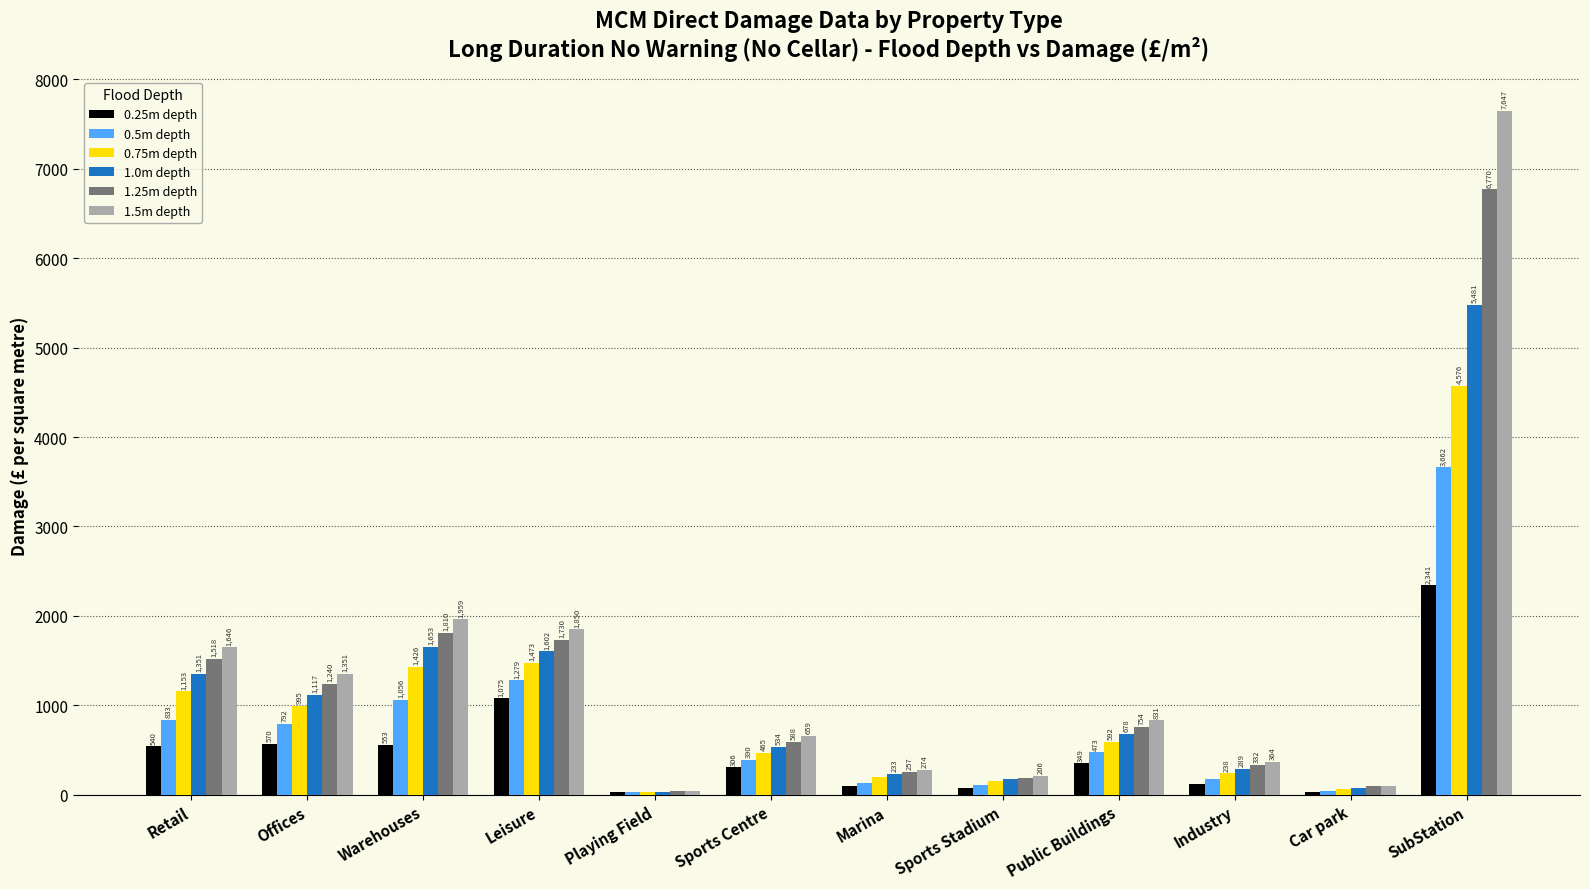

Reading left to right, what are all the values shown in this chart?

0.25m depth: 540	570	553	1075	27	306	92	77	349	114	34	2341
0.5m depth: 833	792	1056	1279	30	390	130	112	473	174	42	3662
0.75m depth: 1153	995	1426	1473	33	465	198	147	592	238	62	4576
1.0m depth: 1351	1117	1653	1602	34	534	233	171	678	289	75	5481
1.25m depth: 1518	1240	1810	1730	36	588	257	187	754	332	91	6770
1.5m depth: 1646	1351	1959	1850	37	659	274	206	831	364	101	7647